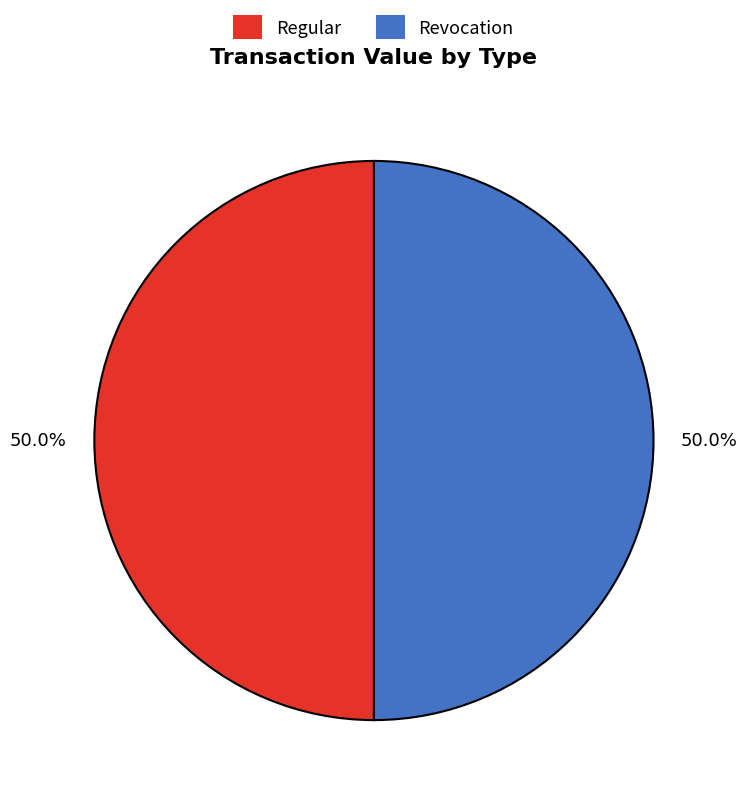

To the nearest percent, what is the average slice percentage?

50%